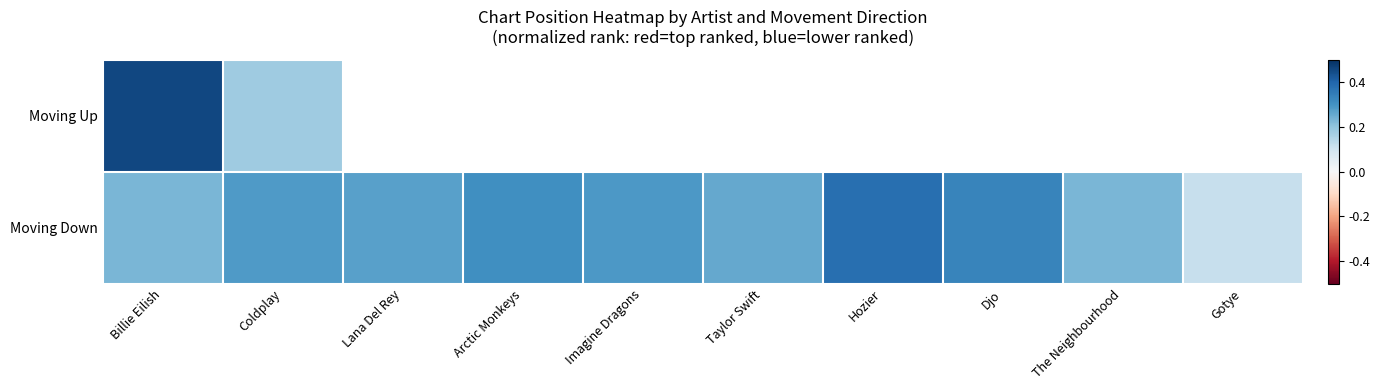

Where is Moving Down nearest to the value 0?

Gotye